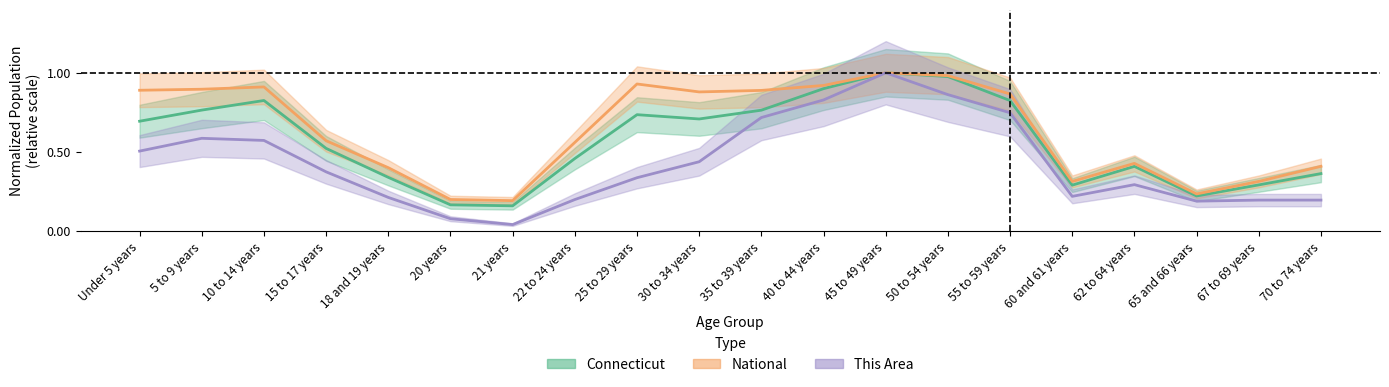

True or false: This Area and Connecticut cross at least once.

False